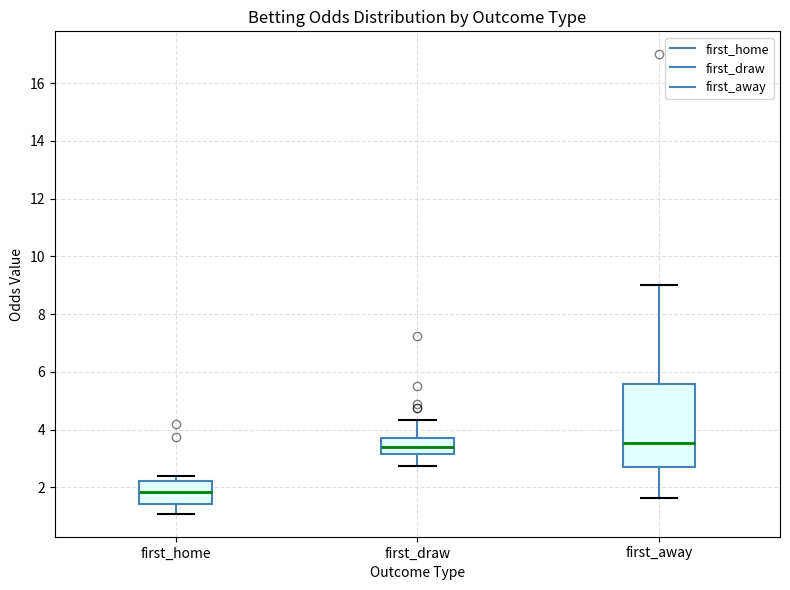

Where does the upper whisker of the box for first_away end on the y-axis? The values are not printed on the chart, so give them approximately, as read against the axis.

9.0